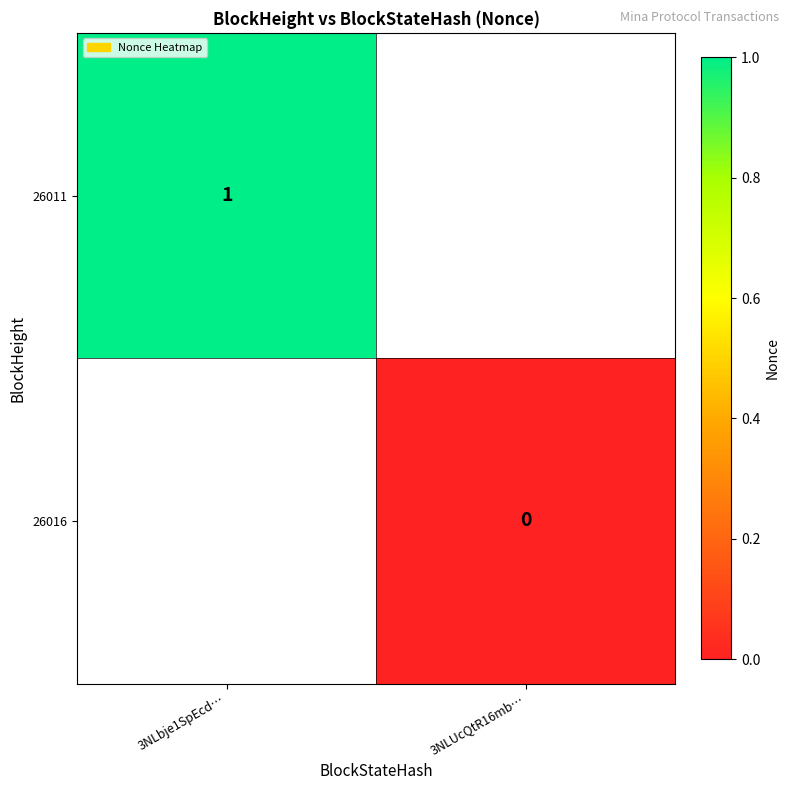

The 26011 series shows 1 at 3NLbje1SpEcd…. True or false?

True